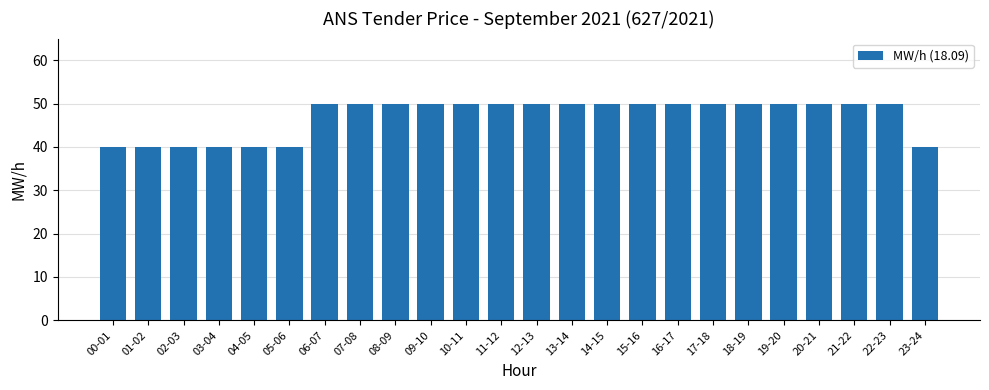

Between 02-03 and 09-10, which is larger?

09-10